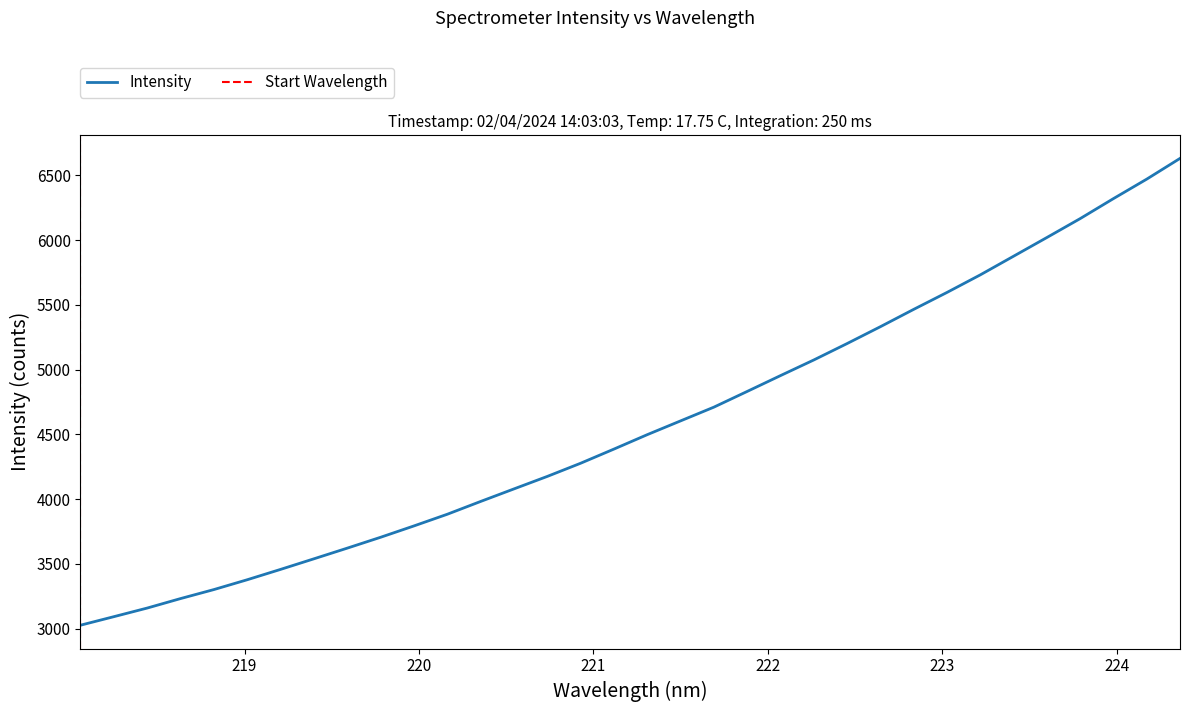

What is the sum of all values?

155553.9